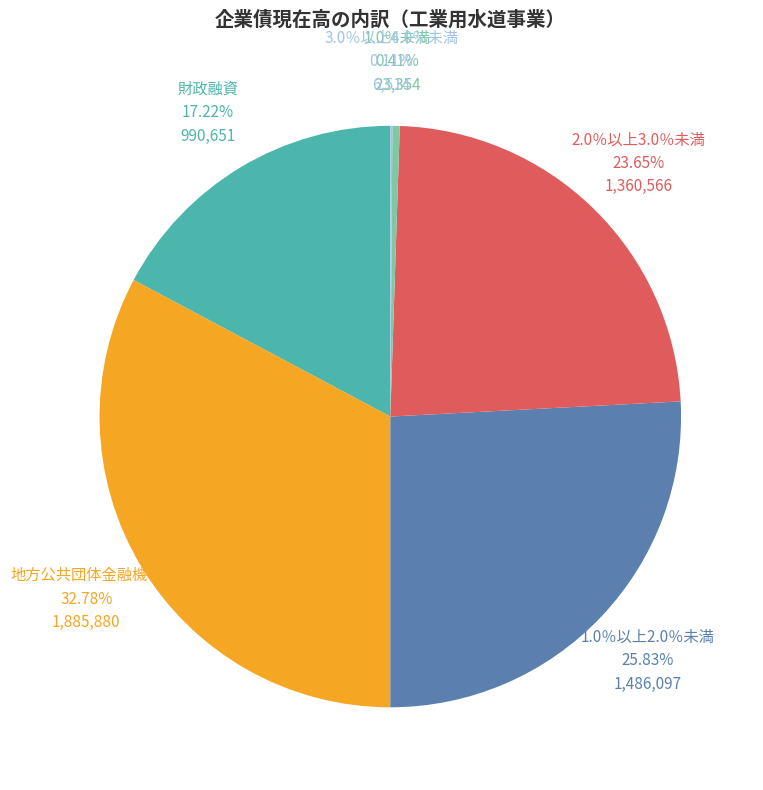

Is there a majority slice in this chart?

No